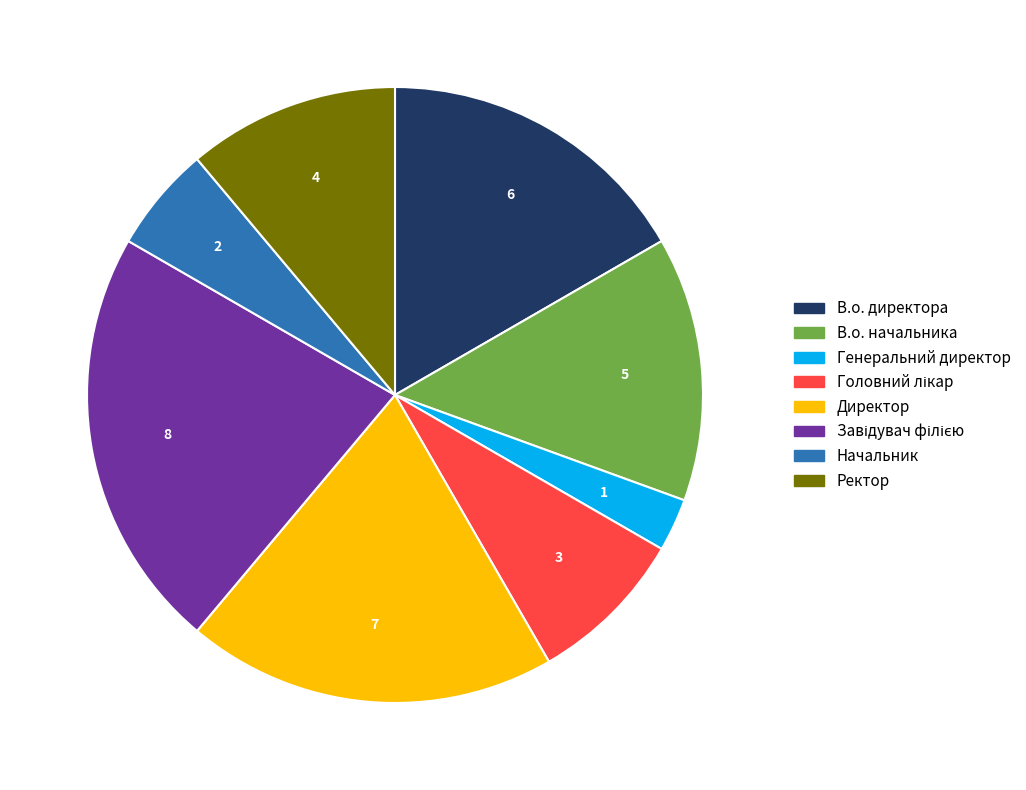

Is there any slice that represents more than half of the pie?

No